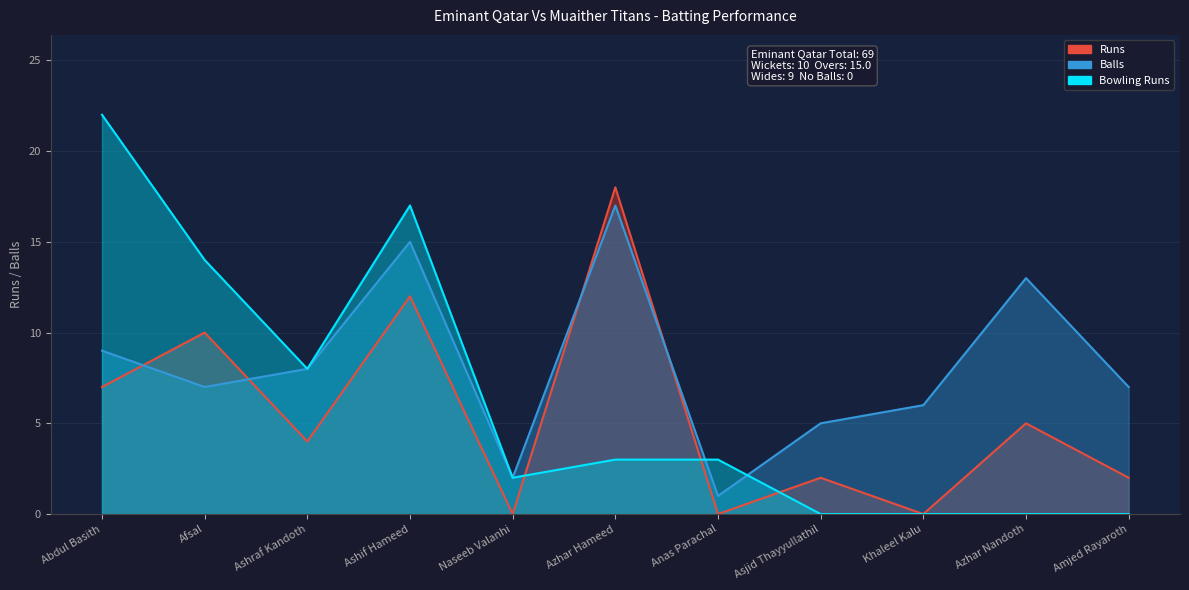

Which label corresponds to the largest value in the chart?

Abdul Basith